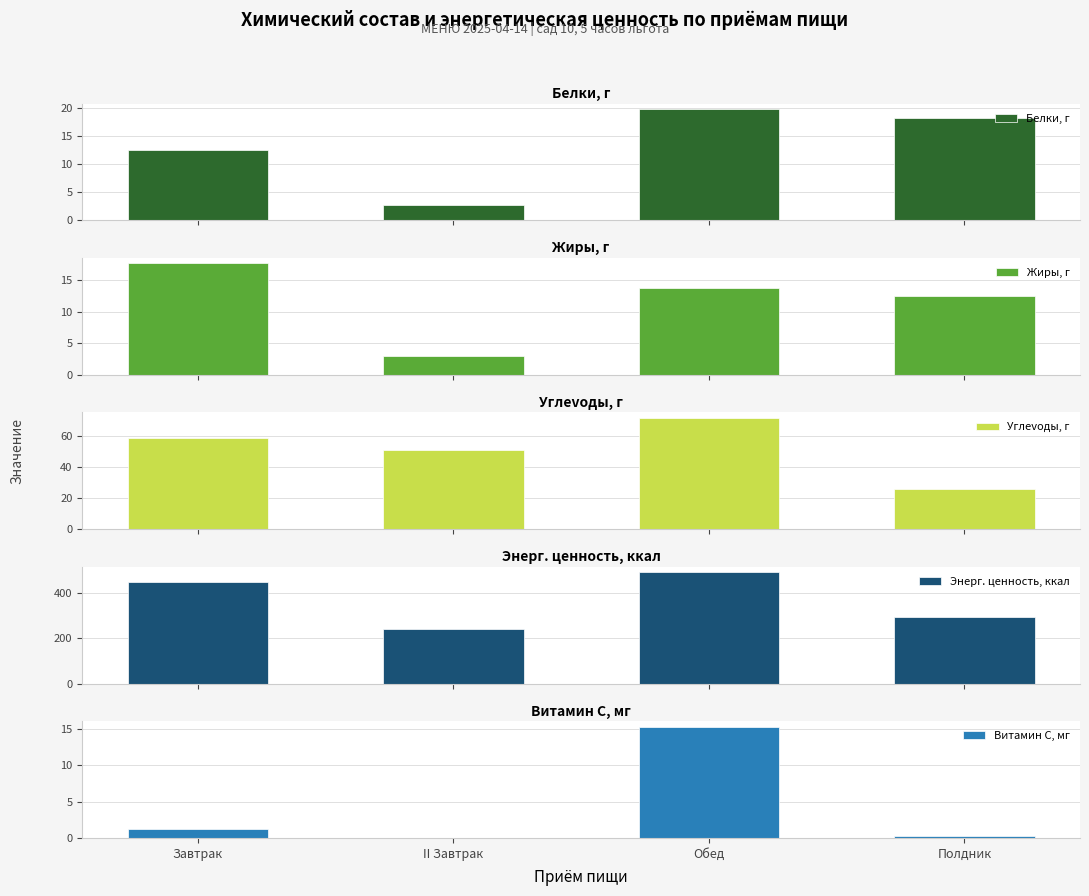

What is the difference between the second highest and second lowest values in the Углevoды, г series?

8.2